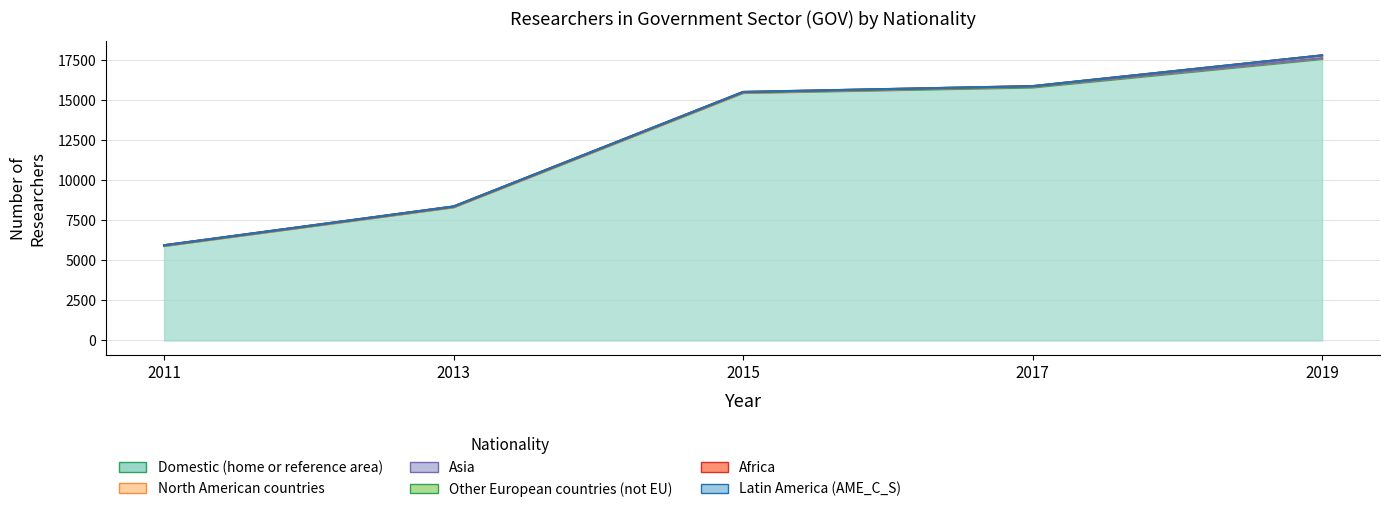

Which series has the largest total across all categories?

Domestic (home or reference area)